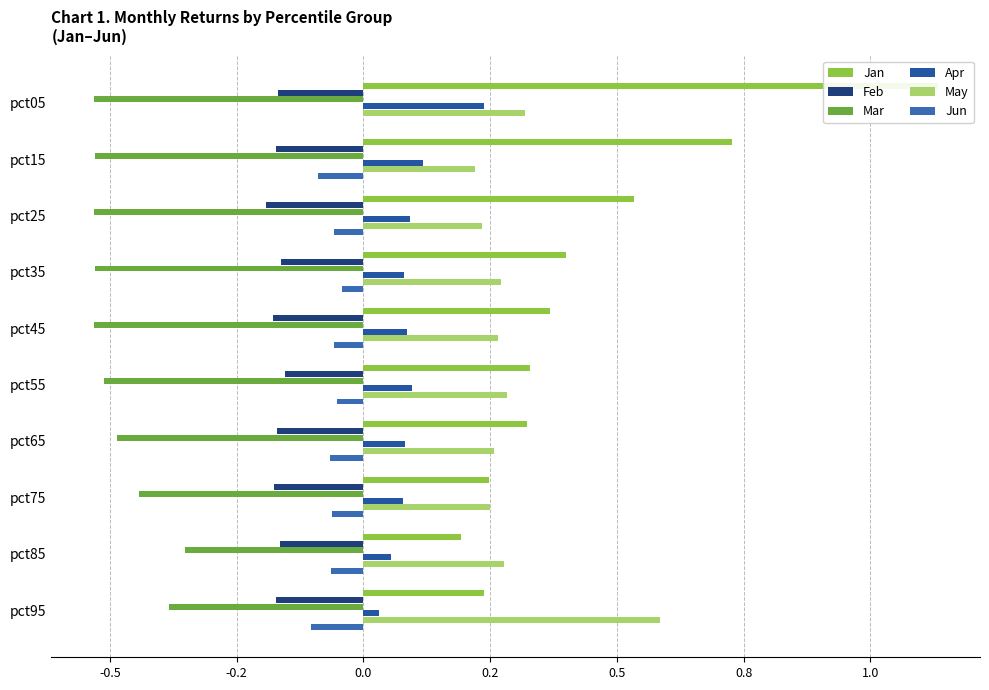

List the series in order of their peak value, lowest first.

Mar, Feb, Jun, Apr, May, Jan